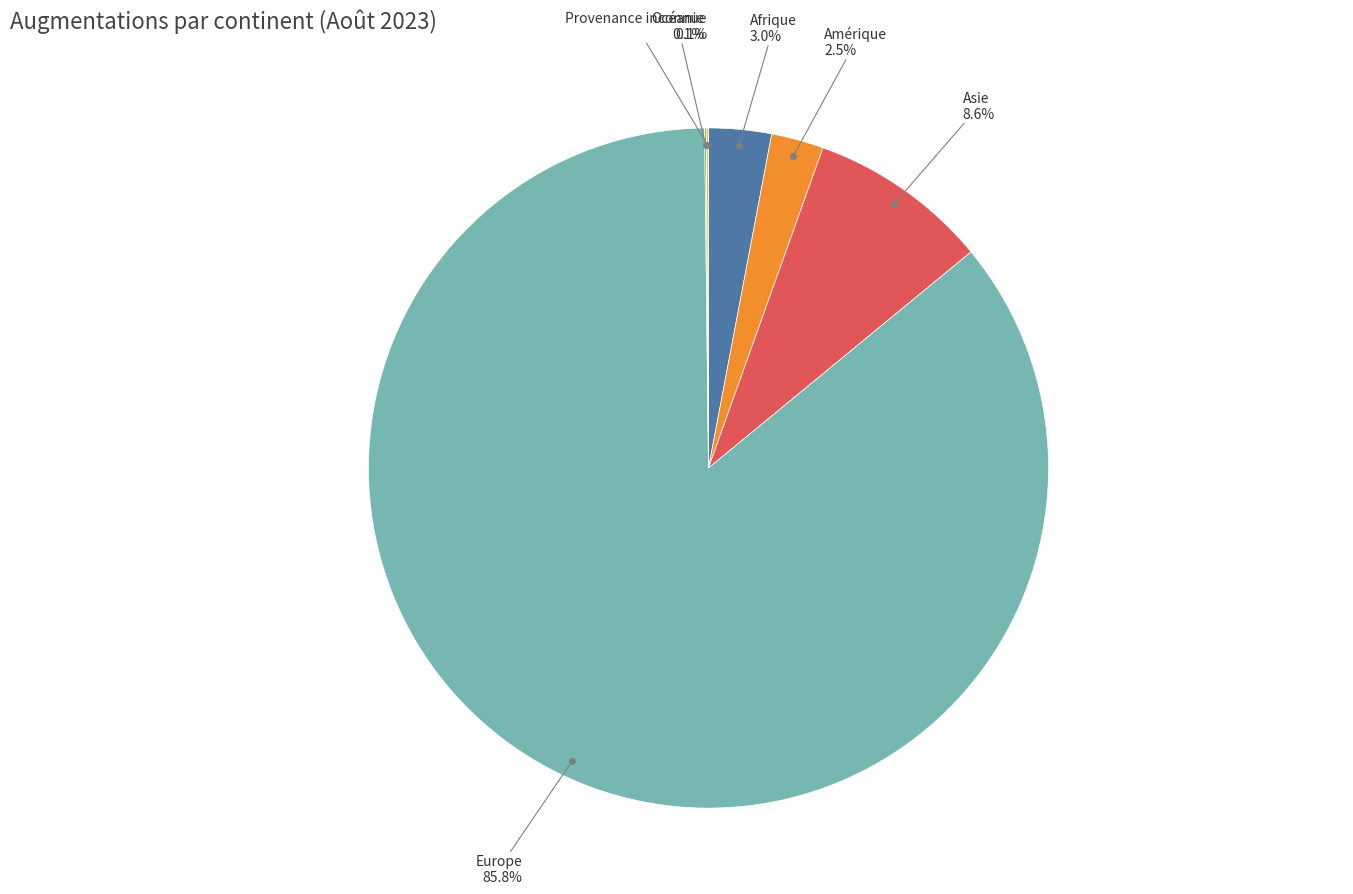

Does any single category account for the majority?

Yes